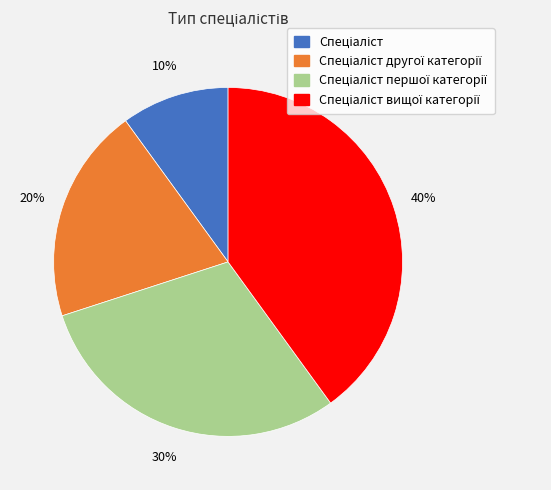

How many segments does this pie chart have?

4